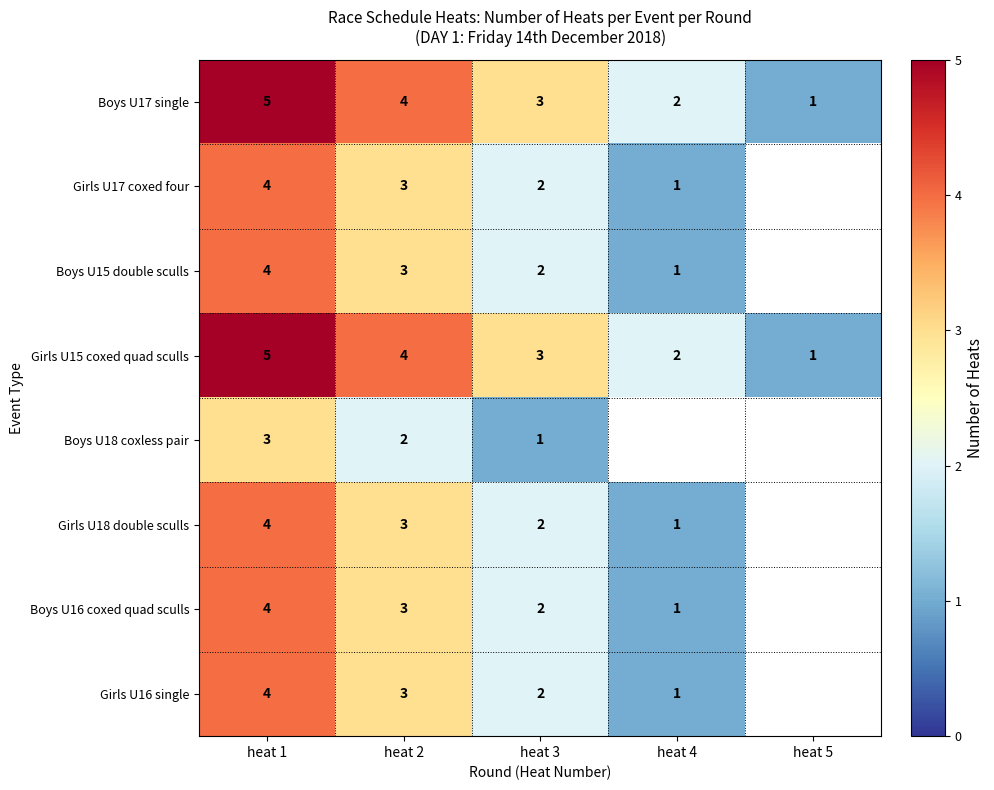

What is the sum of the Girls U17 coxed four values at heat 3 and heat 2?

5